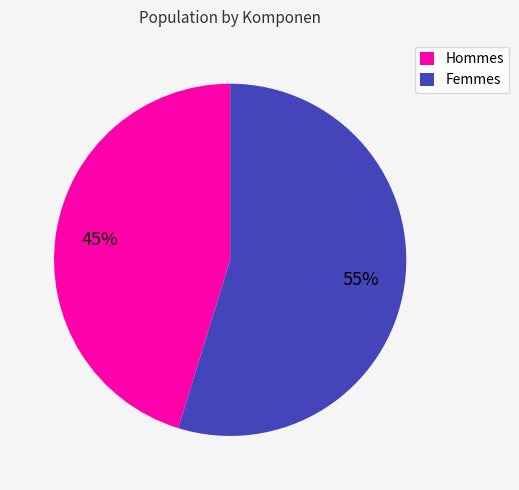

To the nearest percent, what is the average slice percentage?

50%